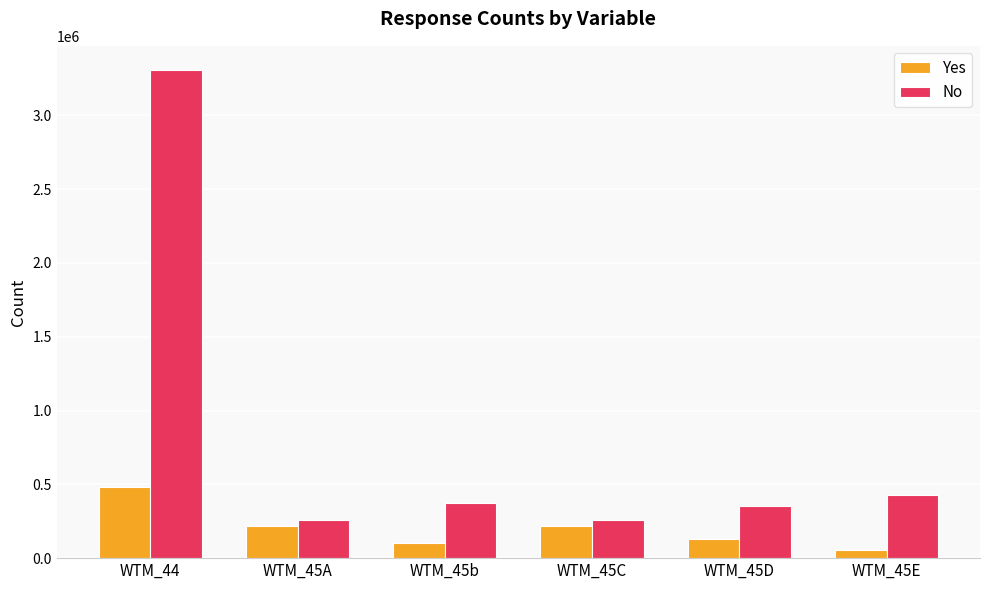

At which category is the sum across all series the highest?

WTM_44